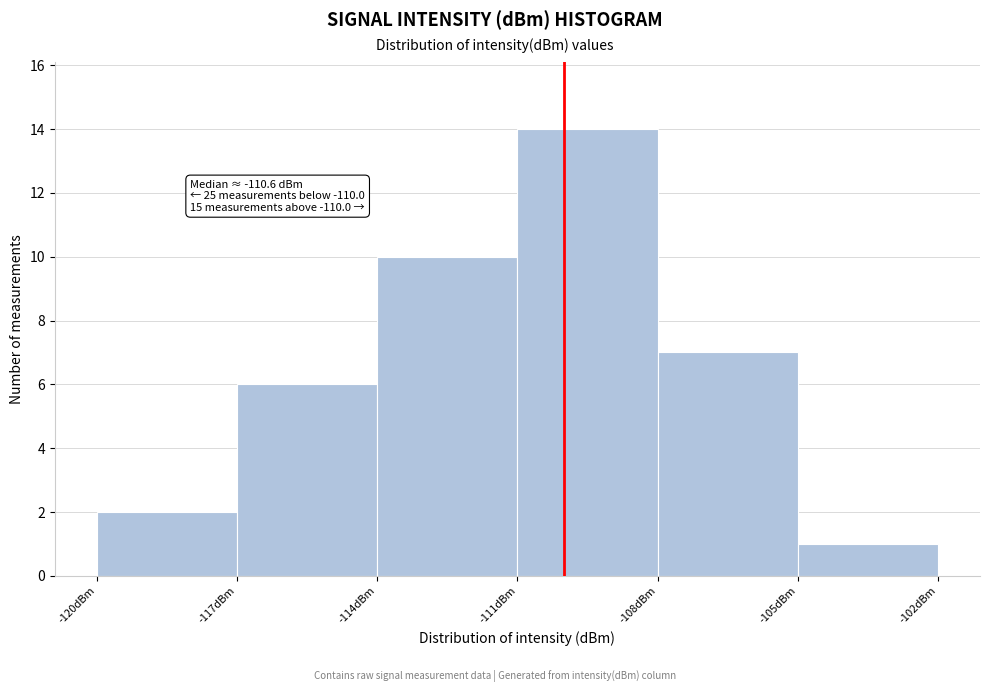

Over which range of the x-axis is the bar tallest?

-111 to -108